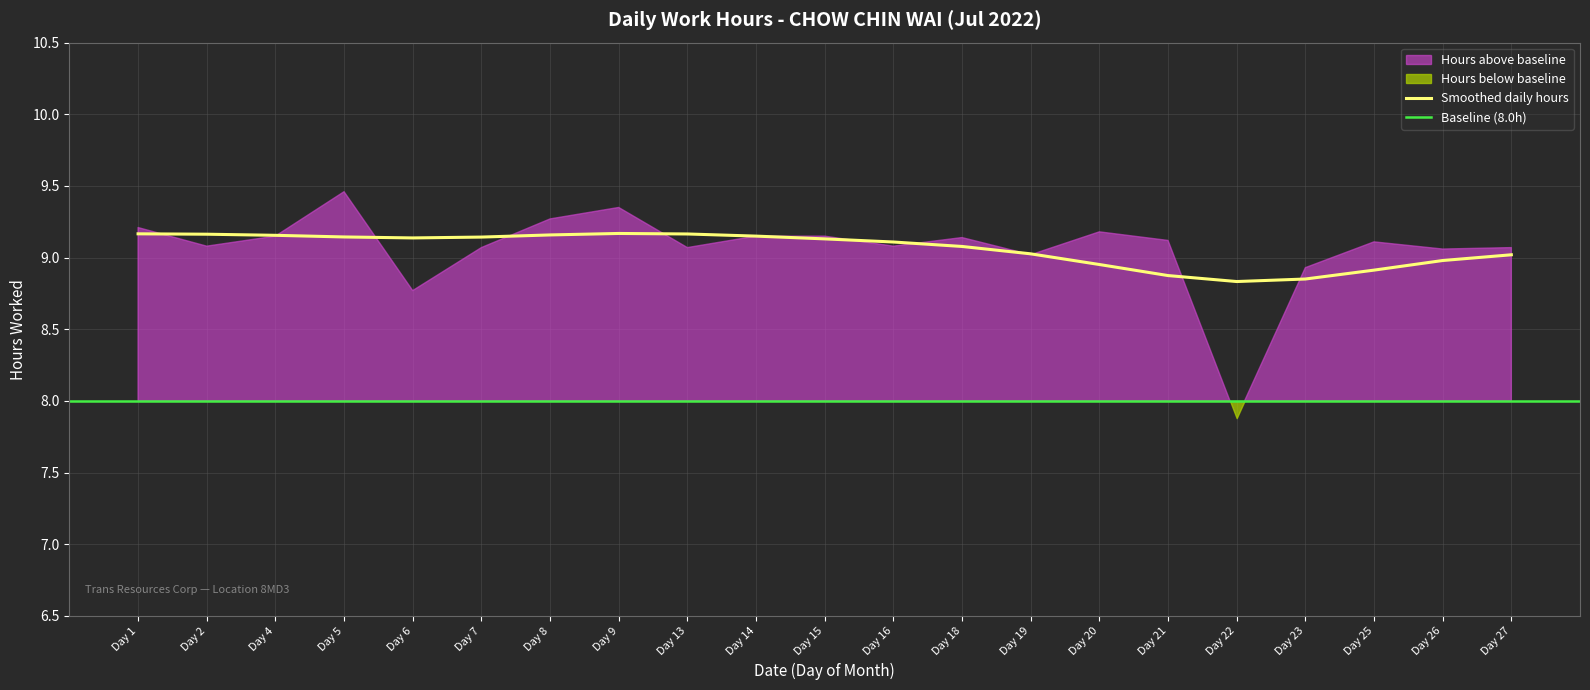

Reading left to right, list all the values displayed in this chart.

9.2	9.1	9.2	9.5	8.8	9.1	9.3	9.3	9.1	9.2	9.2	9.1	9.1	9.0	9.2	9.1	7.9	8.9	9.1	9.1	9.1